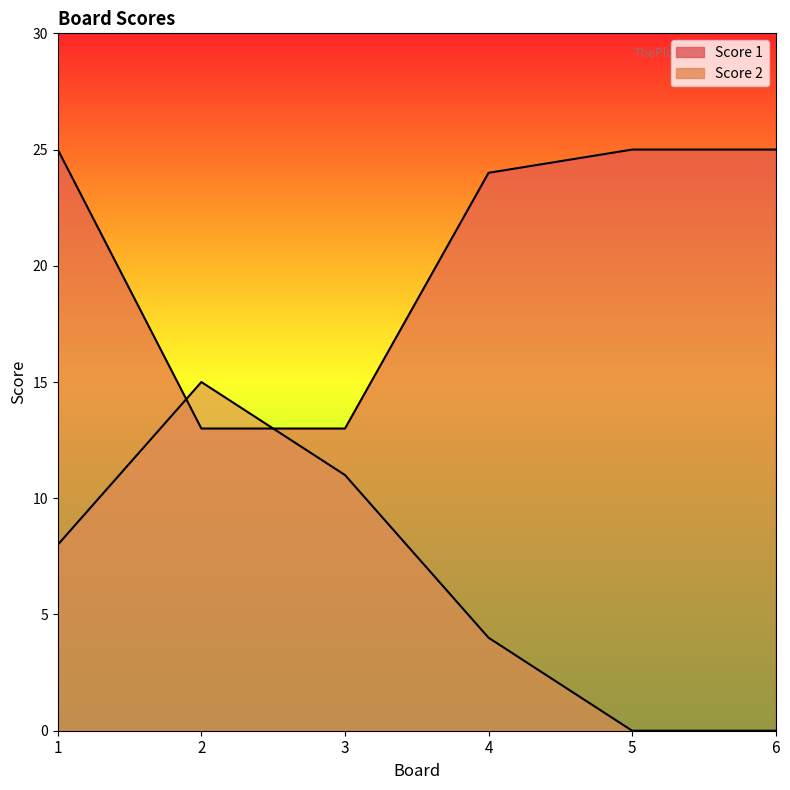

Which label corresponds to the smallest value in the chart?

5